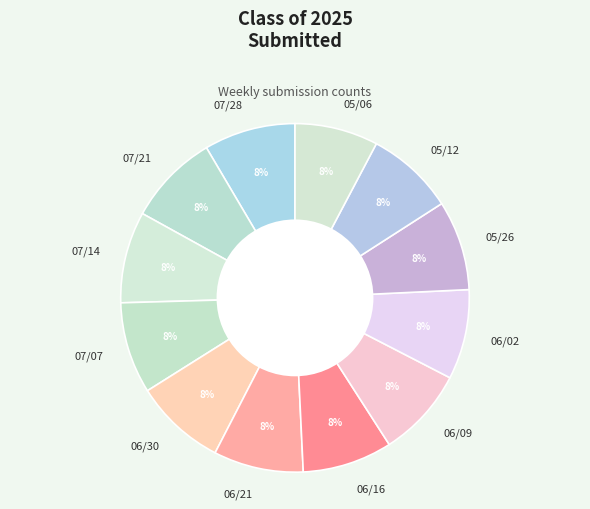

To the nearest percent, what portion does 07/14 represent?

8%